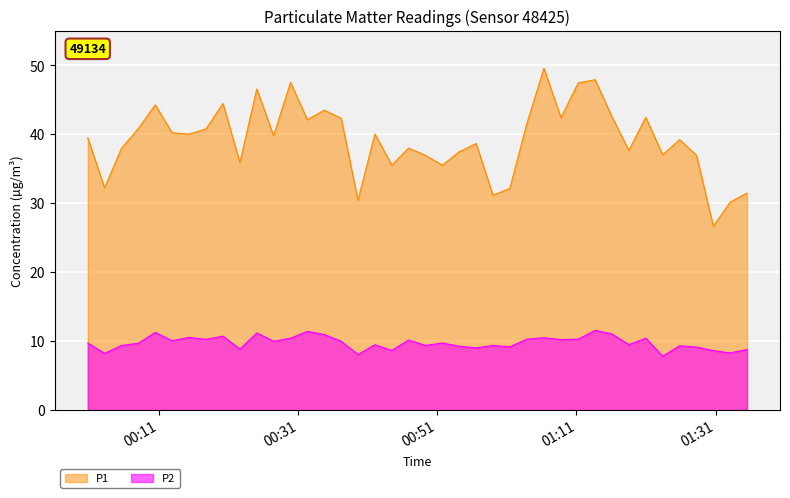

True or false: P2 and P1 intersect in this chart.

False